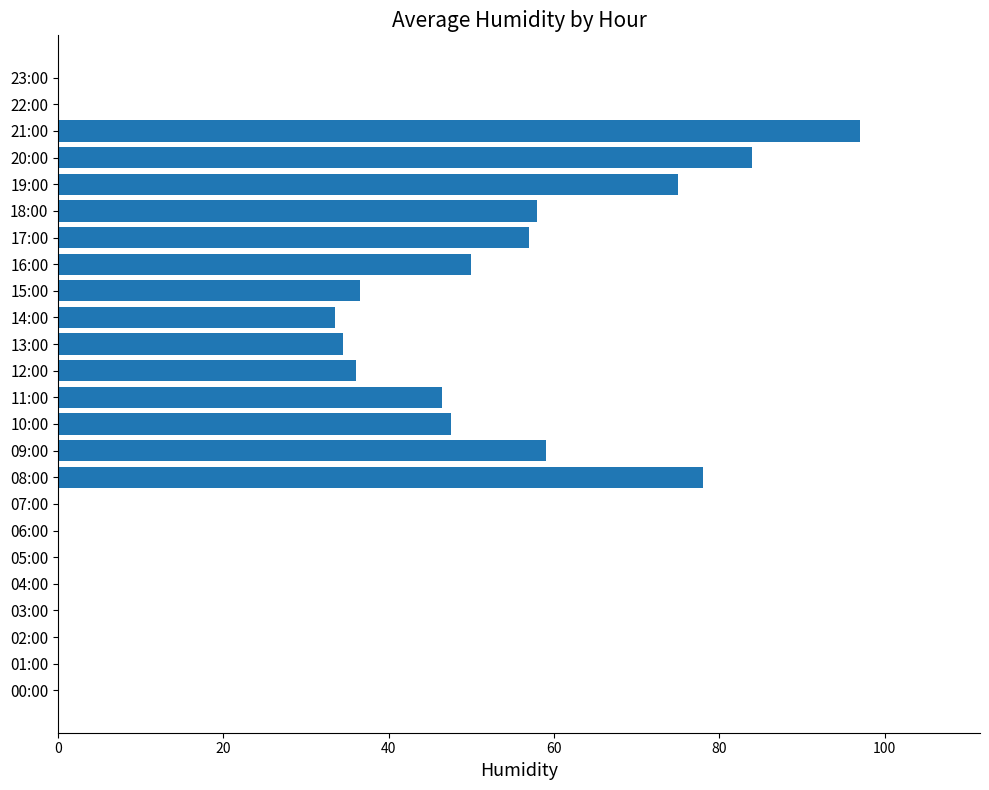

What is the change in value from 08:00 to 12:00?

-42.0